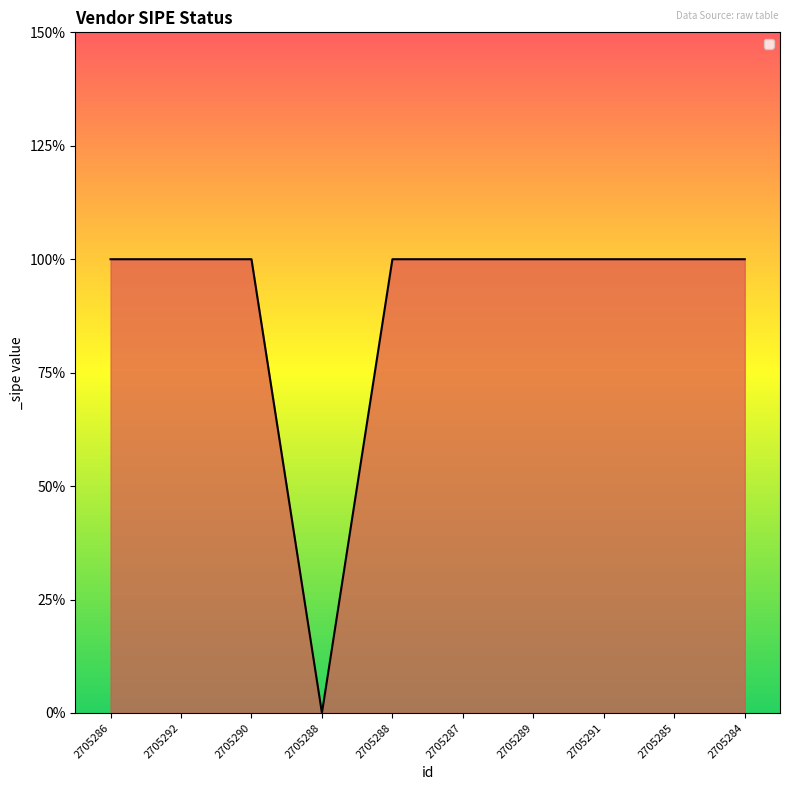

What is the average value?

1